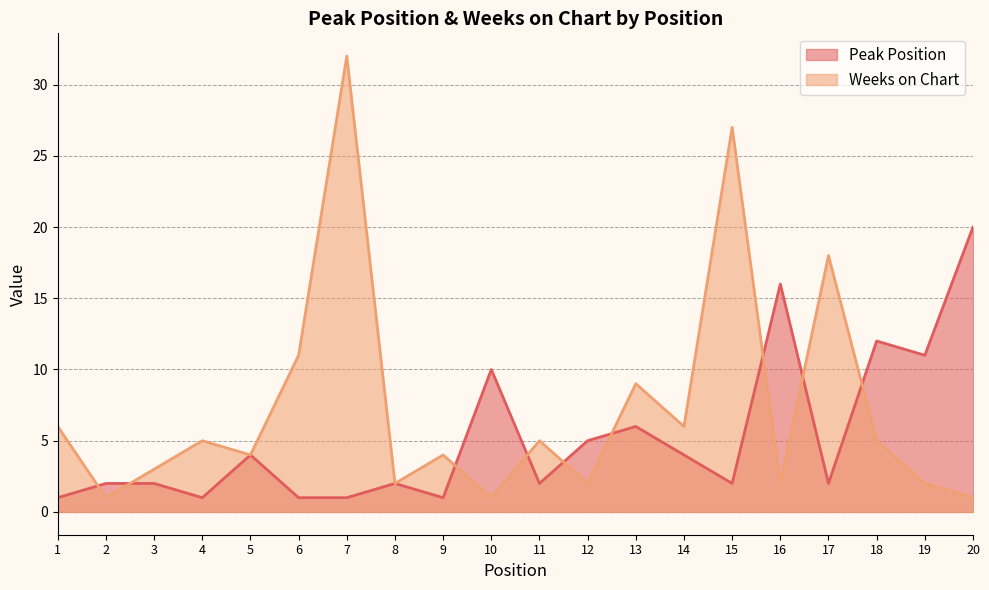

List the labels in order of Peak Position value, largest first.

20, 16, 18, 19, 10, 13, 12, 5, 14, 2, 3, 8, 11, 15, 17, 1, 4, 6, 7, 9